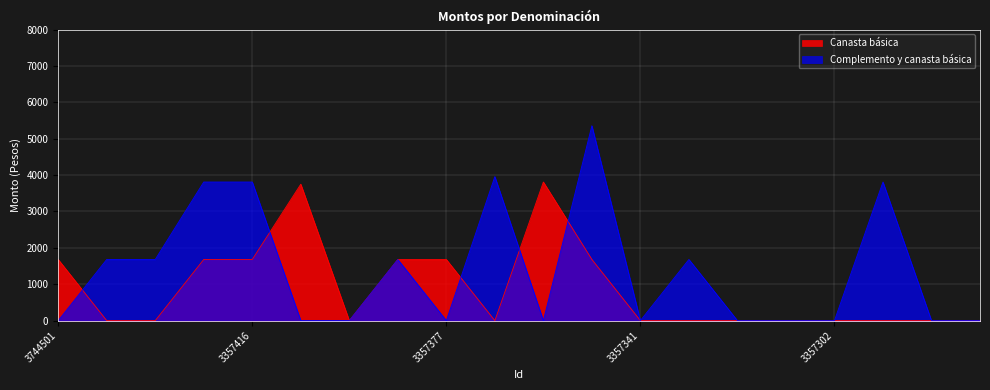

Which series has the largest total across all categories?

Complemento y canasta básica